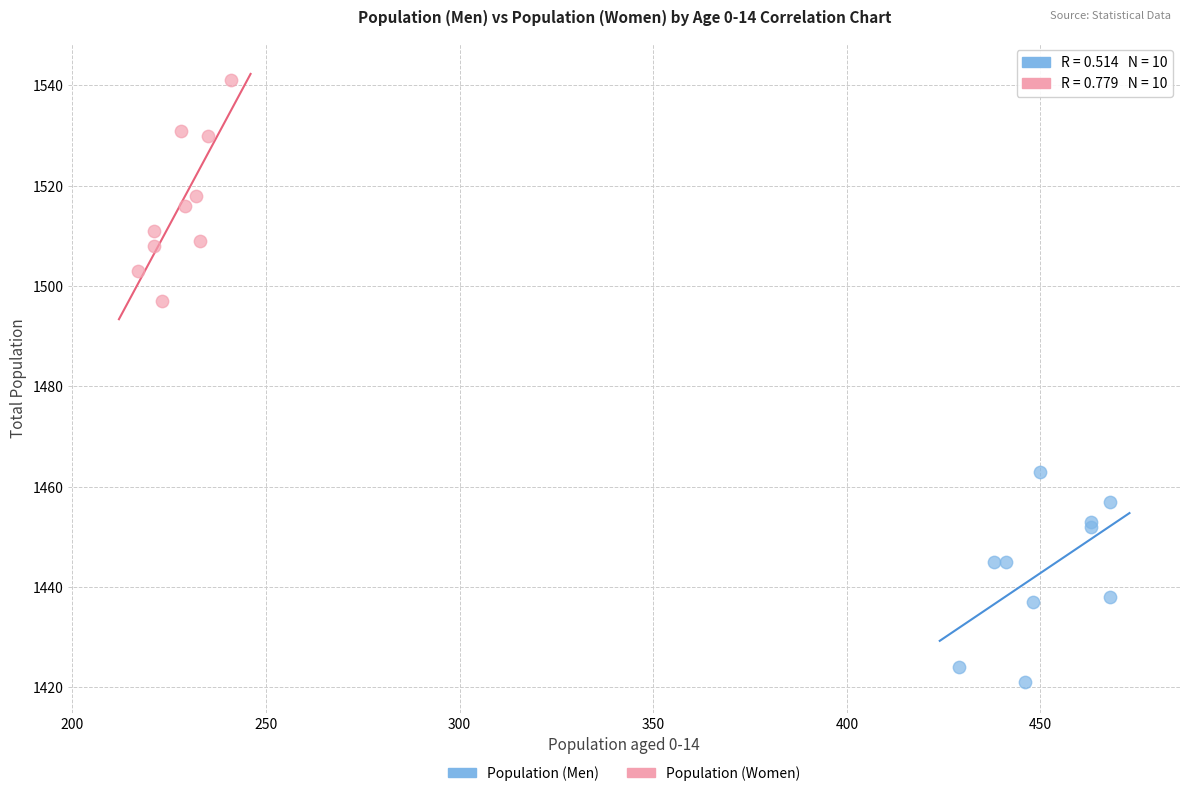

What are all the series names shown in the legend?

Population (Men), Population (Women)